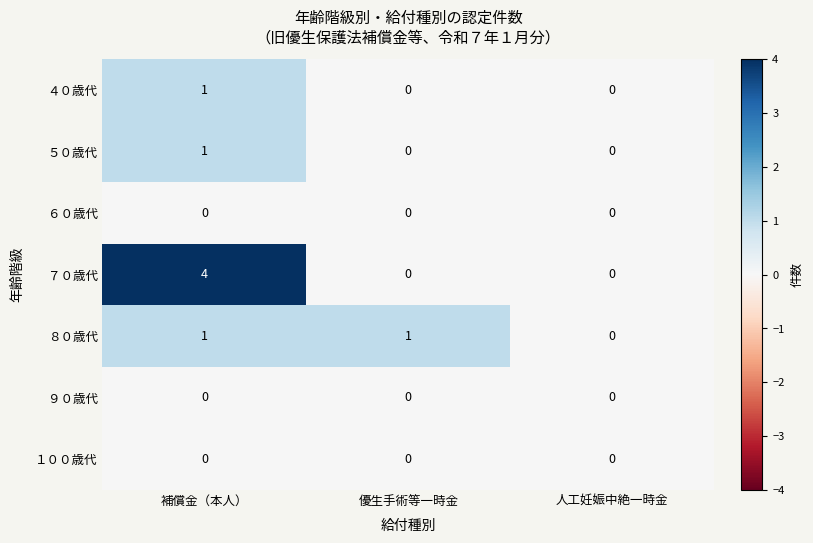

Reading left to right, transcribe all the data shown in this chart.

４０歳代: 補償金（本人）=1	優生手術等一時金=0	人工妊娠中絶一時金=0
５０歳代: 補償金（本人）=1	優生手術等一時金=0	人工妊娠中絶一時金=0
６０歳代: 補償金（本人）=0	優生手術等一時金=0	人工妊娠中絶一時金=0
７０歳代: 補償金（本人）=4	優生手術等一時金=0	人工妊娠中絶一時金=0
８０歳代: 補償金（本人）=1	優生手術等一時金=1	人工妊娠中絶一時金=0
９０歳代: 補償金（本人）=0	優生手術等一時金=0	人工妊娠中絶一時金=0
１００歳代: 補償金（本人）=0	優生手術等一時金=0	人工妊娠中絶一時金=0